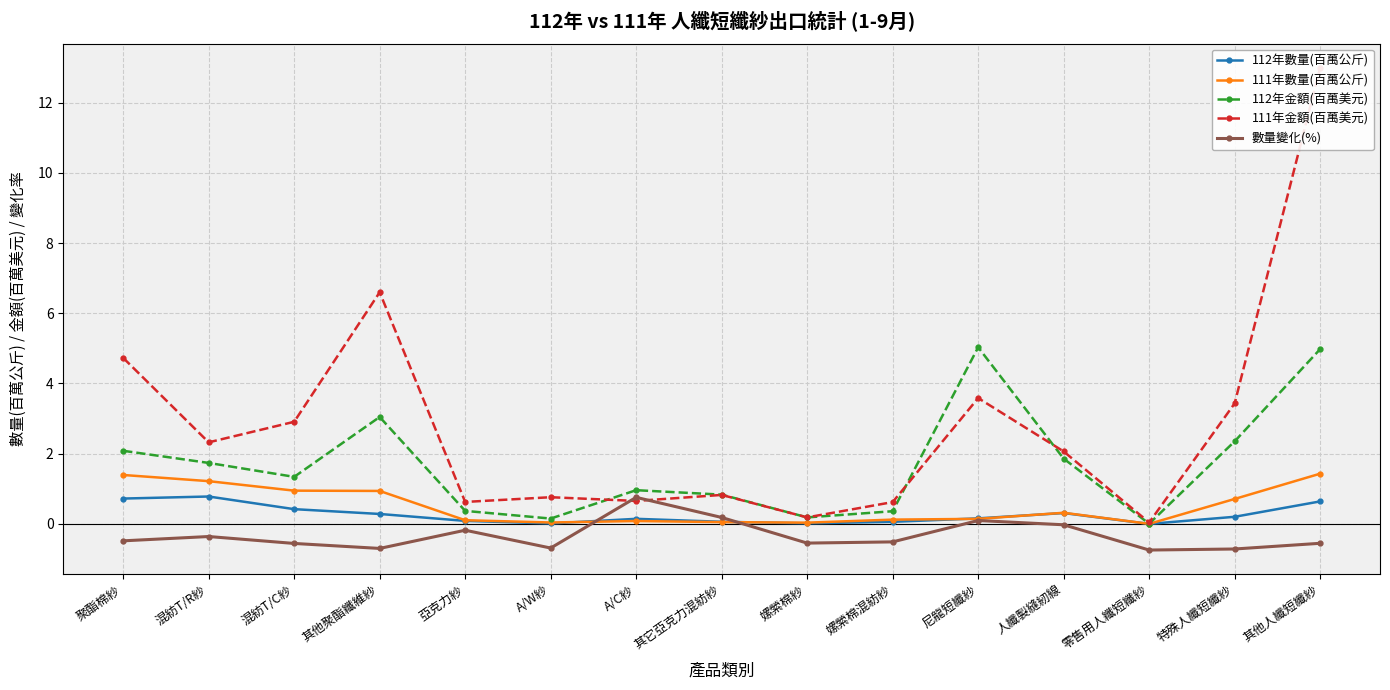

Which series has the widest spread of values?

111年金額(百萬美元)